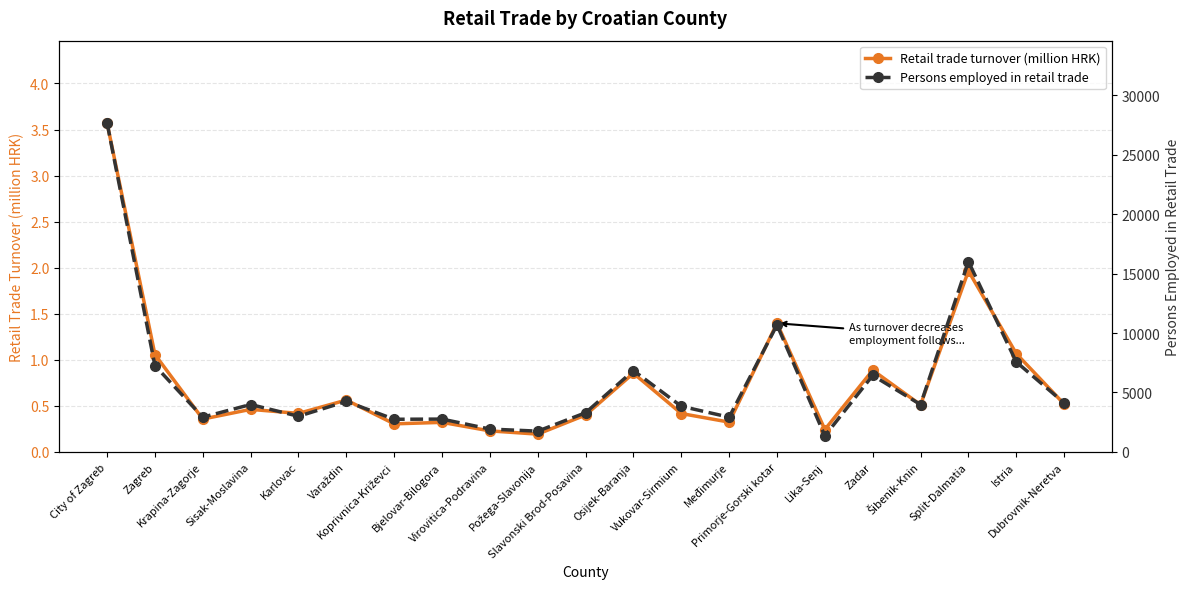

At Međimurje, list the series in order from smallest to largest.

Retail trade turnover (million HRK), Persons employed in retail trade